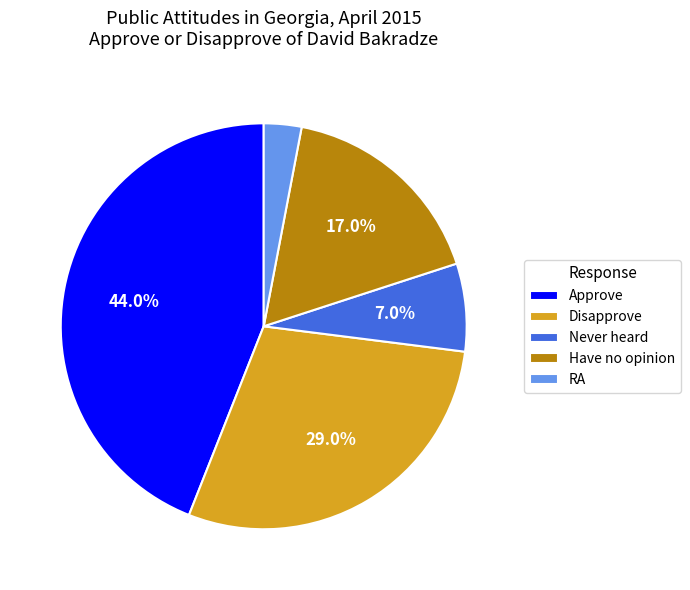

What is the largest slice in the pie chart?

Approve